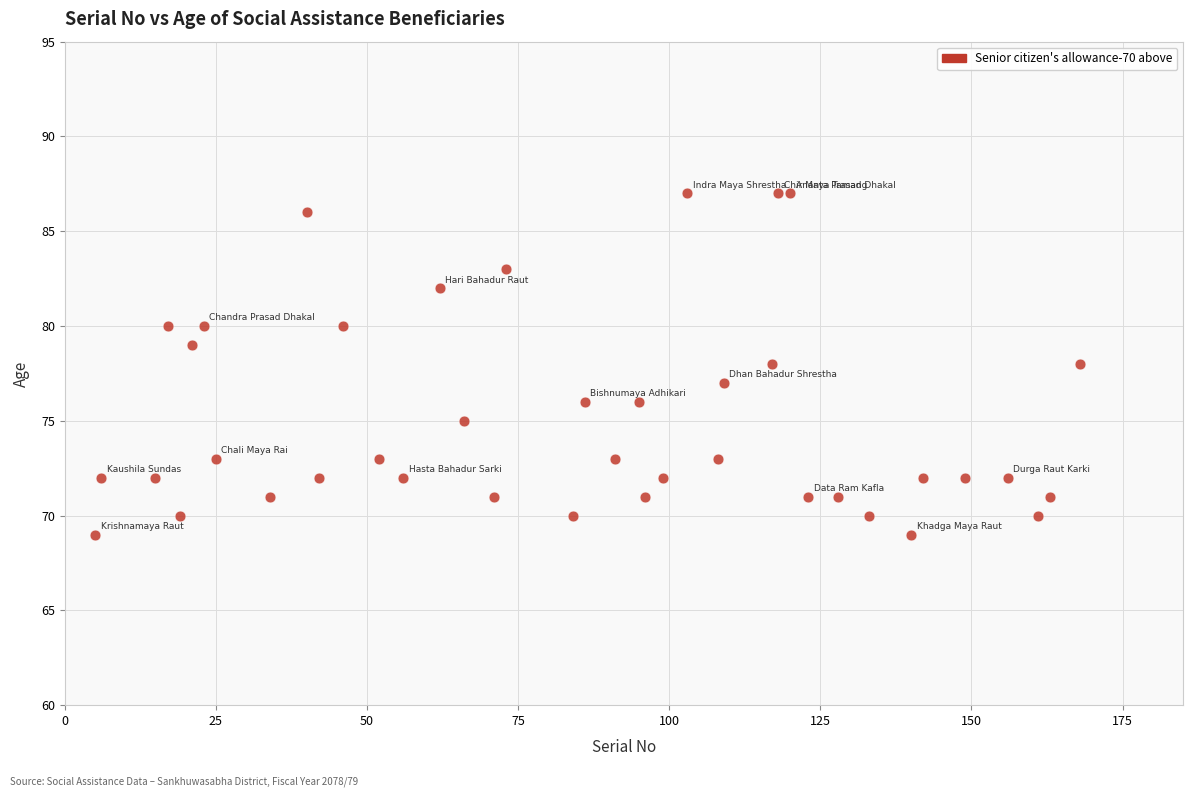

What is the range of Y values (max minus min)?

18